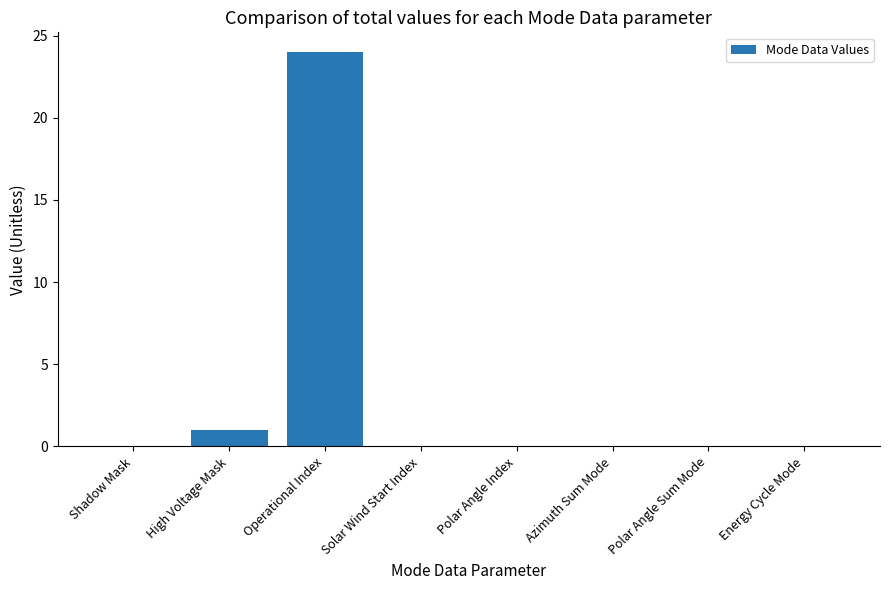

Which label corresponds to the largest value in the chart?

Operational Index